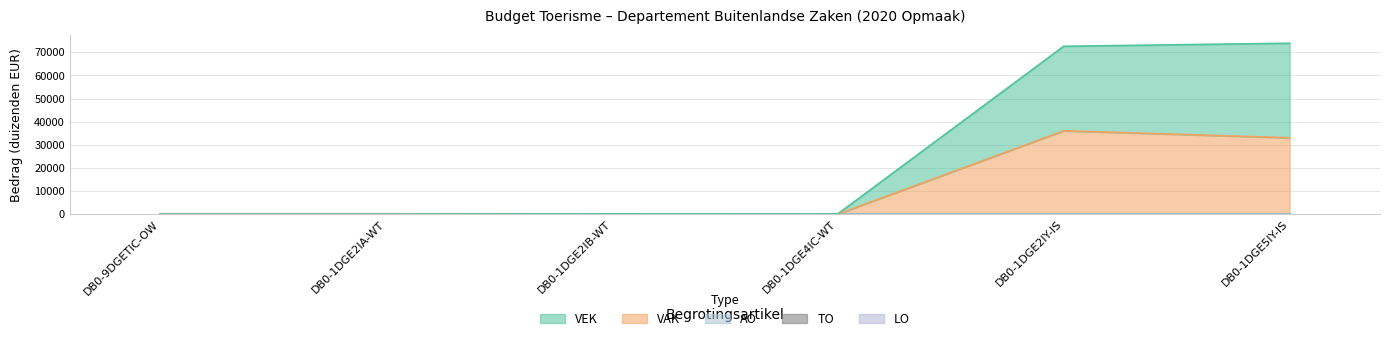

True or false: VEK has a value of 40837 at DB0-1DGE5IY-IS.

True